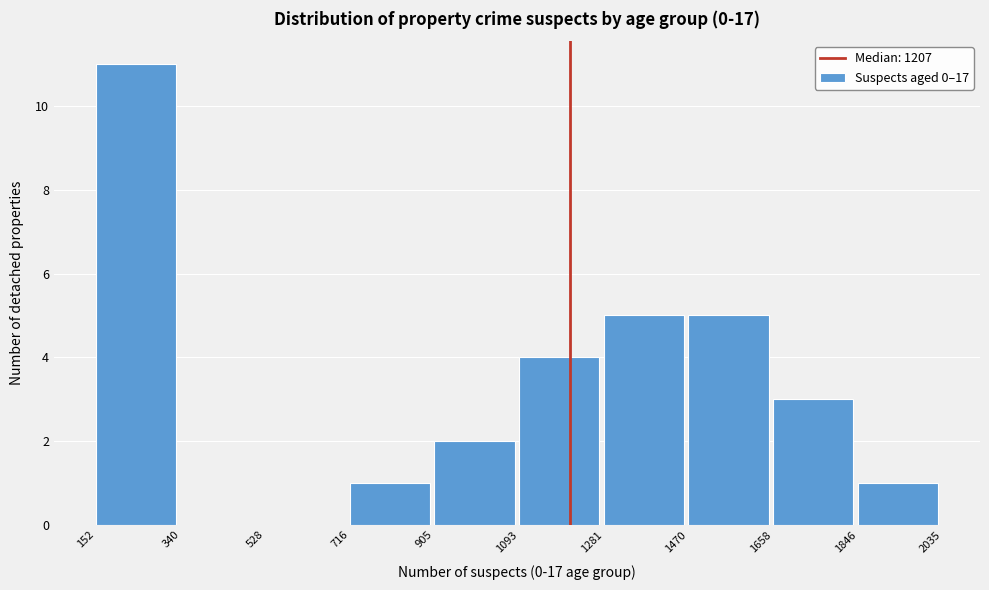

How tall is the bar that spans 1846 to 2035 on the x-axis? The values are not printed on the chart, so give them approximately, as read against the axis.

1